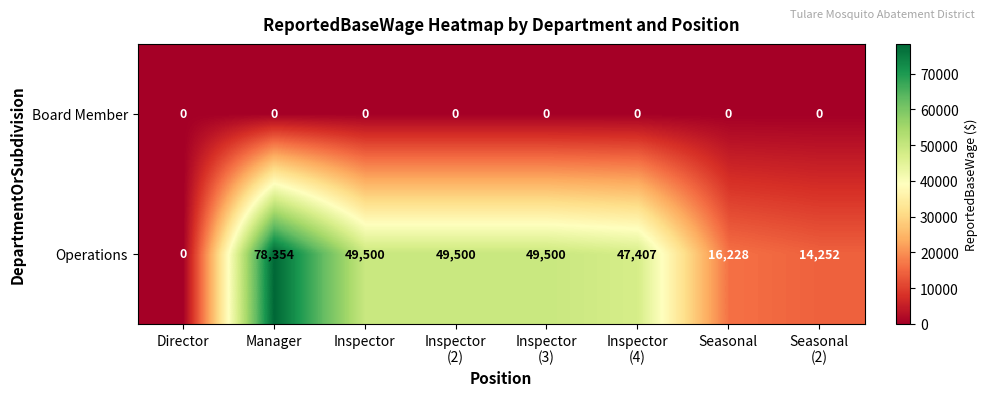

Reading right to left, transcribe all the data shown in this chart.

Board Member: 0	0	0	0	0	0	0	0
Operations: 14252	16228	47407	49500	49500	49500	78354	0